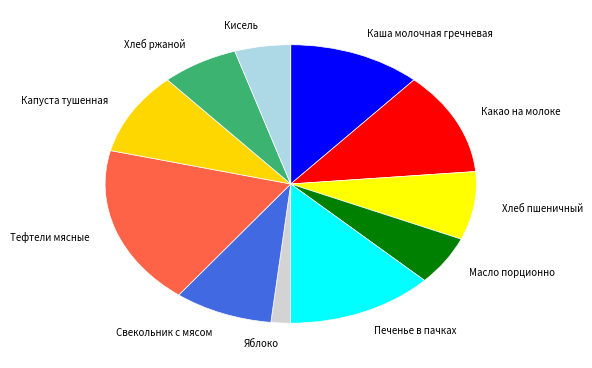

True or false: Каша молочная гречневая accounts for 12% of the total.

True